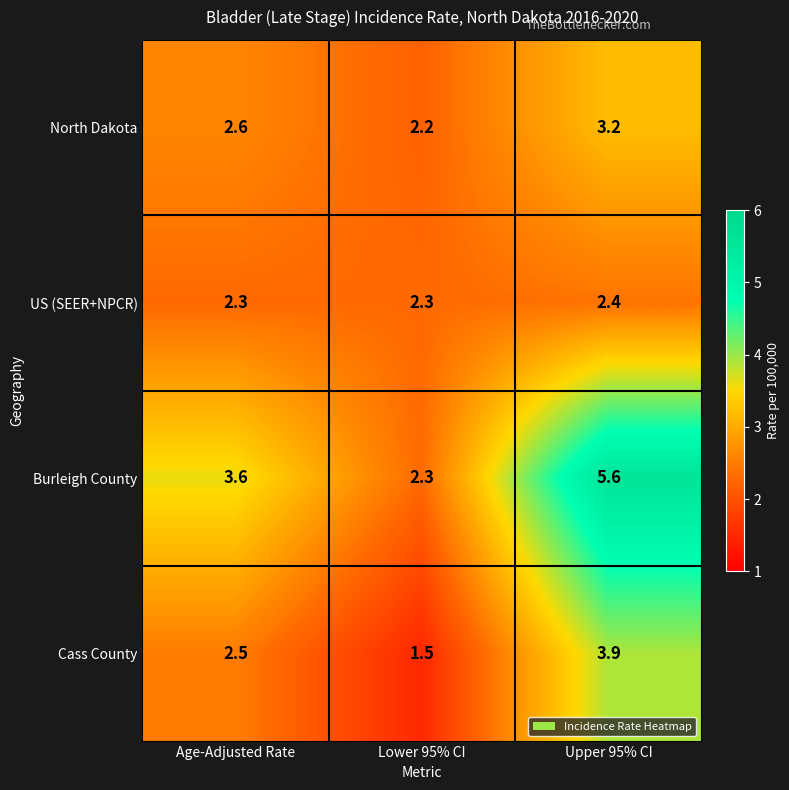

Is it true that US (SEER+NPCR) equals 2.3 at Age-Adjusted Rate?

True